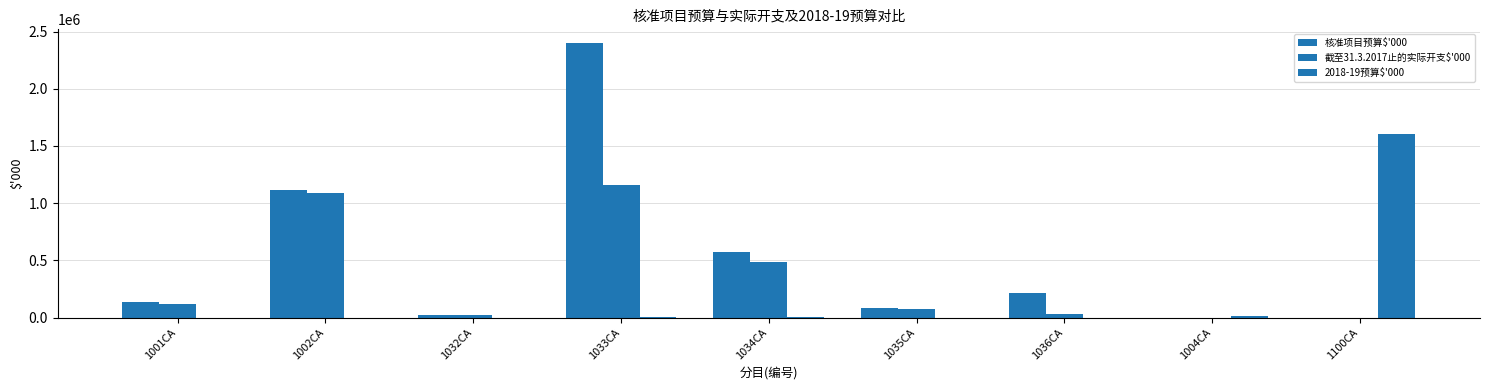

How many categories are shown in the chart?

9